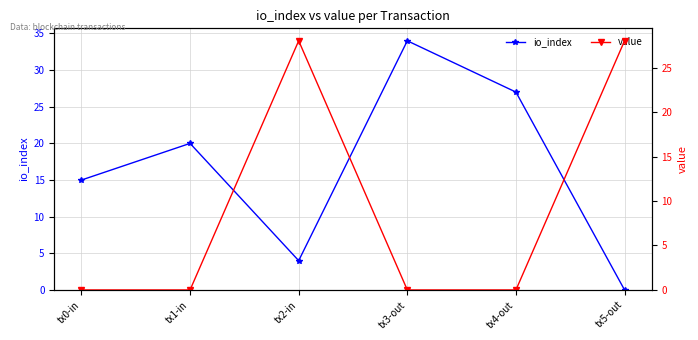

After their last crossing, which series has the higher values: value or io_index?

value